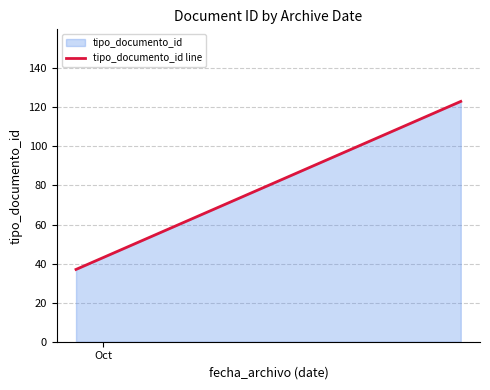

What is the sum of all values?

8000.0